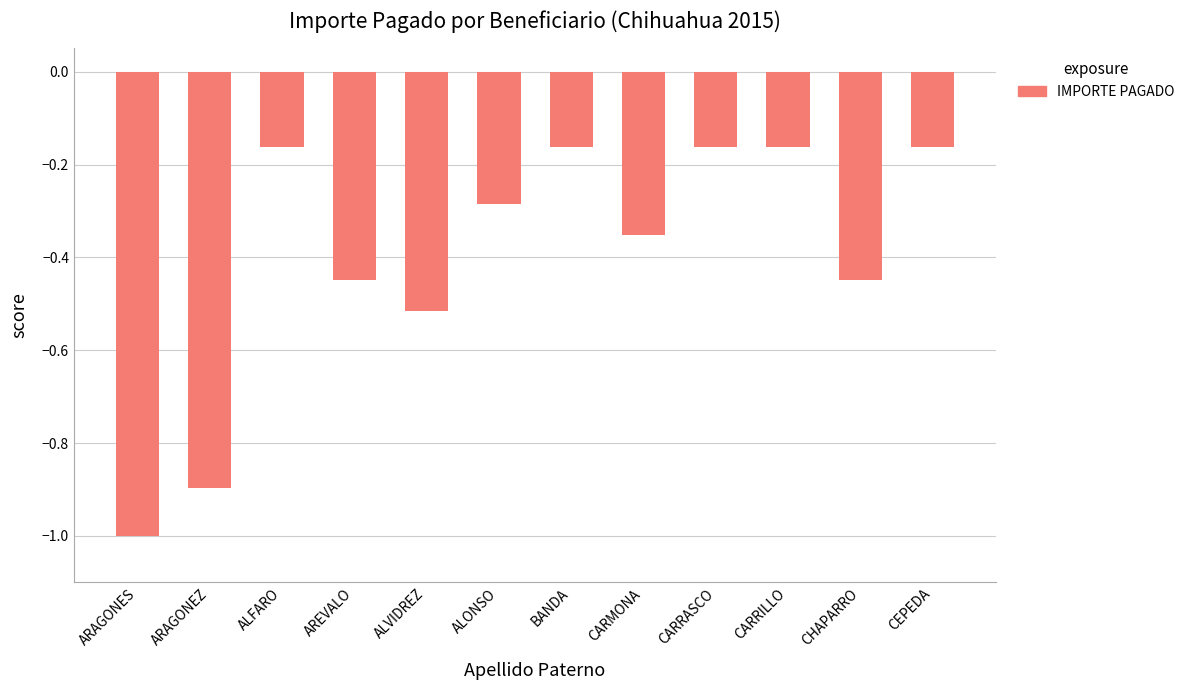

What is the sum of all values?

-4.8